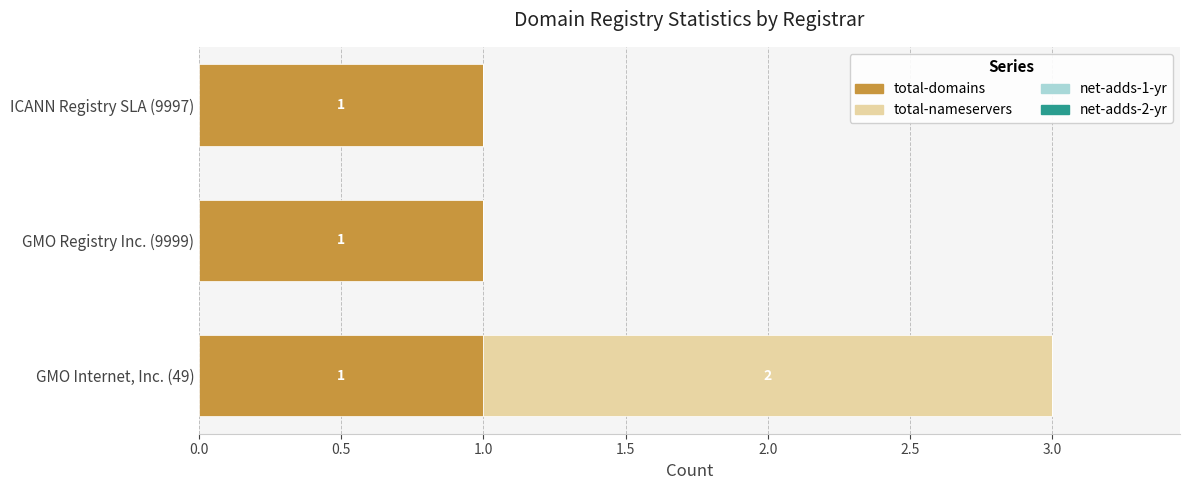

The total-domains series shows 1 at GMO Registry Inc. (9999). True or false?

True